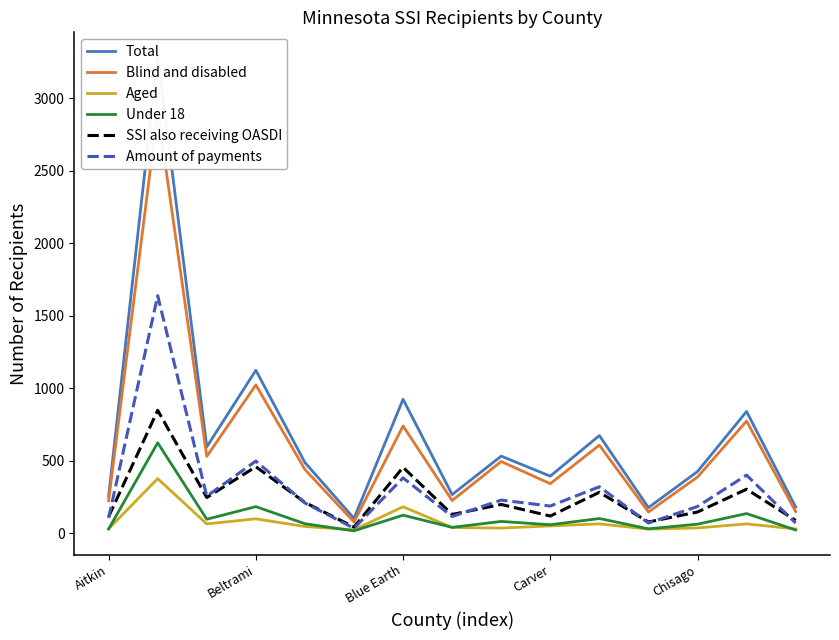

What is the highest value of the SSI also receiving OASDI series?

849